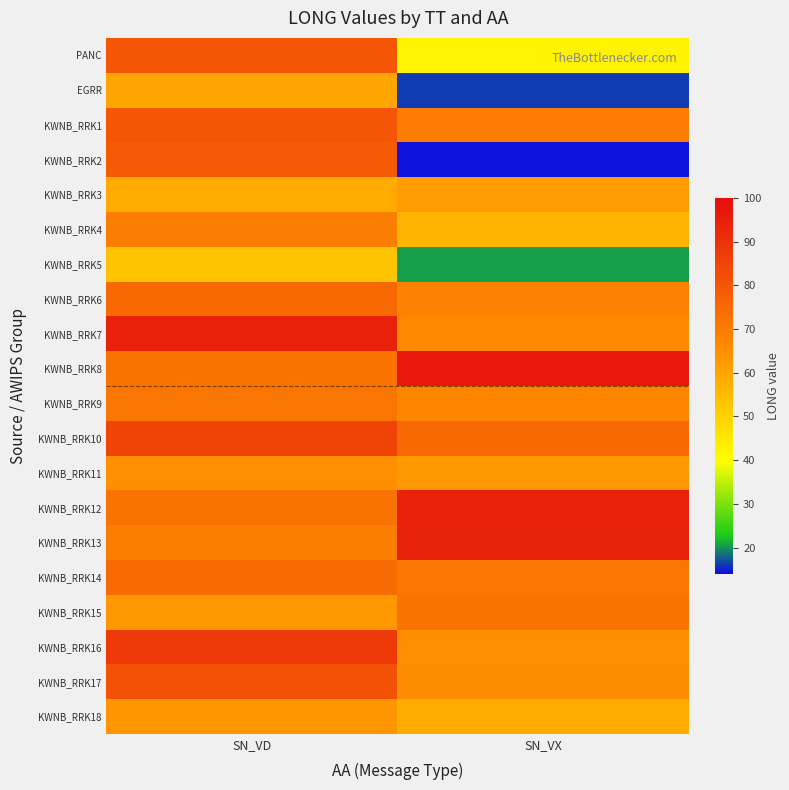

Reading right to left, extract all data points from this chart.

PANC: SN_VX=42.4	SN_VD=79.9
EGRR: SN_VX=16.2	SN_VD=59.9
KWNB_RRK1: SN_VX=69.5	SN_VD=79.9
KWNB_RRK2: SN_VX=14.4	SN_VD=78.5
KWNB_RRK3: SN_VX=61.6	SN_VD=58.6
KWNB_RRK4: SN_VX=56.2	SN_VD=69.6
KWNB_RRK5: SN_VX=20.7	SN_VD=53.0
KWNB_RRK6: SN_VX=68.4	SN_VD=74.9
KWNB_RRK7: SN_VX=66.6	SN_VD=94.4
KWNB_RRK8: SN_VX=96.7	SN_VD=72.5
KWNB_RRK9: SN_VX=67.5	SN_VD=71.5
KWNB_RRK10: SN_VX=74.9	SN_VD=84.9
KWNB_RRK11: SN_VX=62.9	SN_VD=64.8
KWNB_RRK12: SN_VX=94.4	SN_VD=72.6
KWNB_RRK13: SN_VX=93.9	SN_VD=69.2
KWNB_RRK14: SN_VX=71.5	SN_VD=74.6
KWNB_RRK15: SN_VX=72.5	SN_VD=62.9
KWNB_RRK16: SN_VX=64.8	SN_VD=88.2
KWNB_RRK17: SN_VX=65.5	SN_VD=81.4
KWNB_RRK18: SN_VX=58.6	SN_VD=63.4